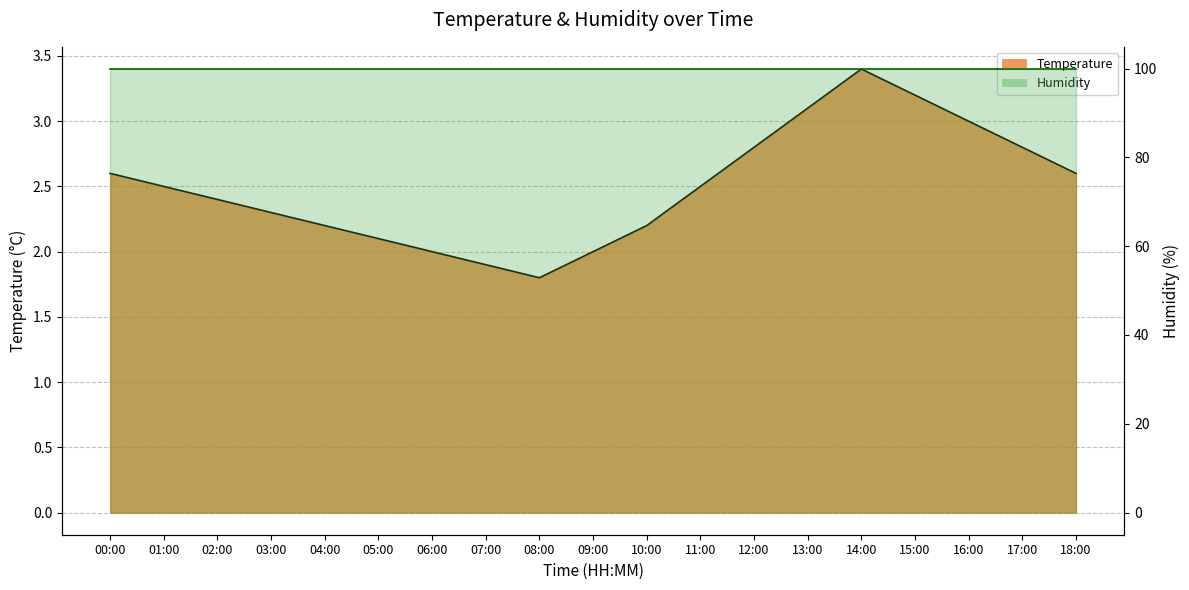

At which category does the chart reach its minimum across all series?

08:00